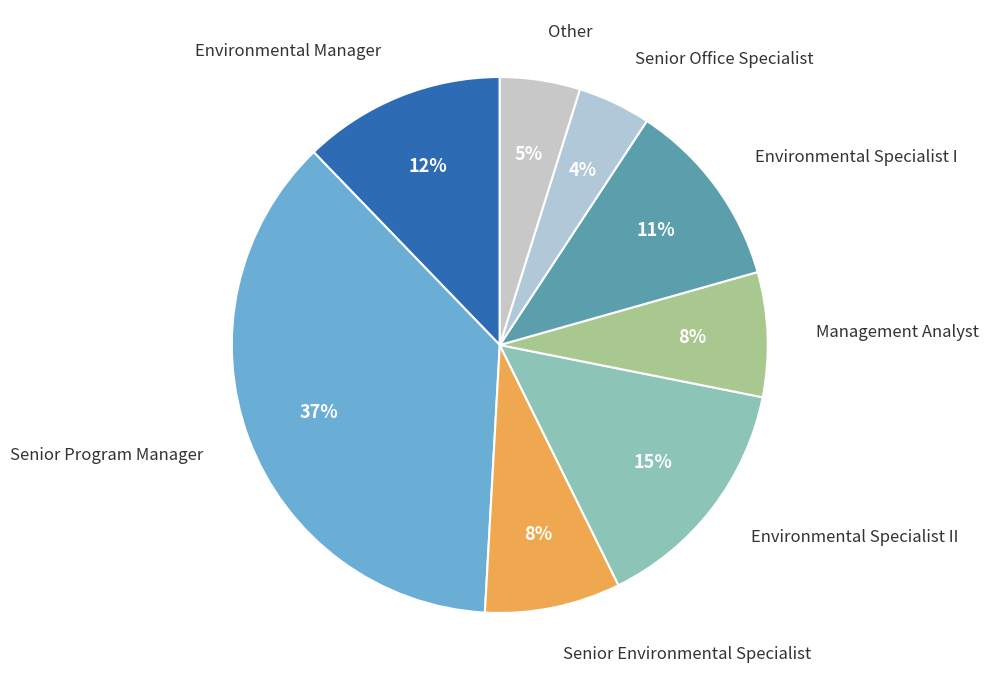

What is the largest slice in the pie chart?

Senior Program Manager